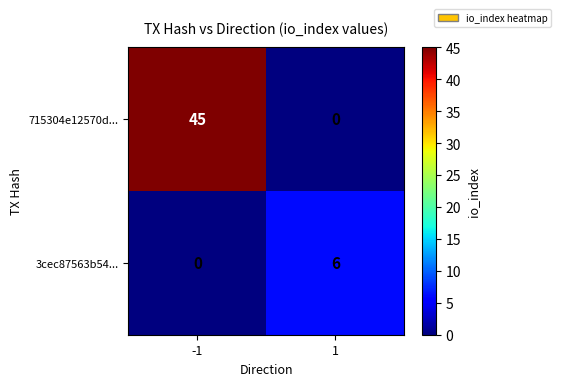

List the series in order of their overall mean, lowest first.

3cec87563b54..., 715304e12570d...